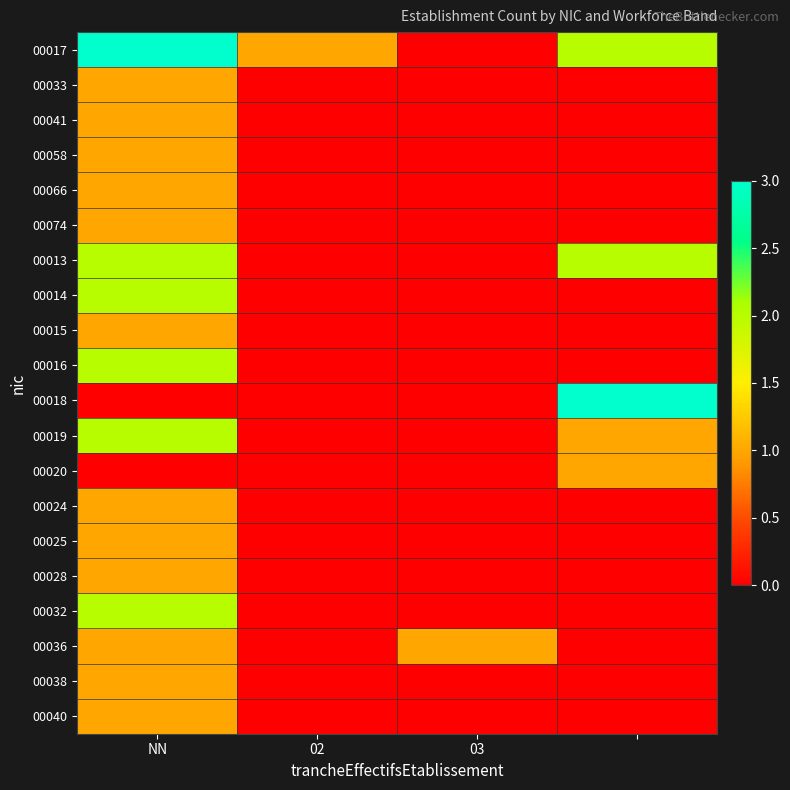

Reading left to right, extract all data points from this chart.

00017: 3	1	0	2
00033: 1	0	0	0
00041: 1	0	0	0
00058: 1	0	0	0
00066: 1	0	0	0
00074: 1	0	0	0
00013: 2	0	0	2
00014: 2	0	0	0
00015: 1	0	0	0
00016: 2	0	0	0
00018: 0	0	0	3
00019: 2	0	0	1
00020: 0	0	0	1
00024: 1	0	0	0
00025: 1	0	0	0
00028: 1	0	0	0
00032: 2	0	0	0
00036: 1	0	1	0
00038: 1	0	0	0
00040: 1	0	0	0